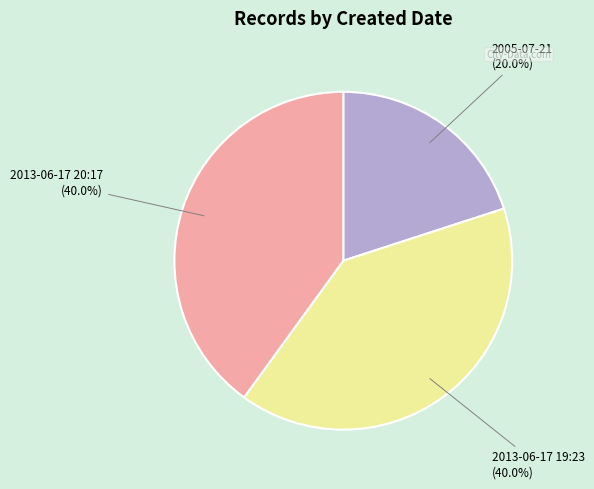

Does 2005-07-21 account for over 50% of the chart?

No